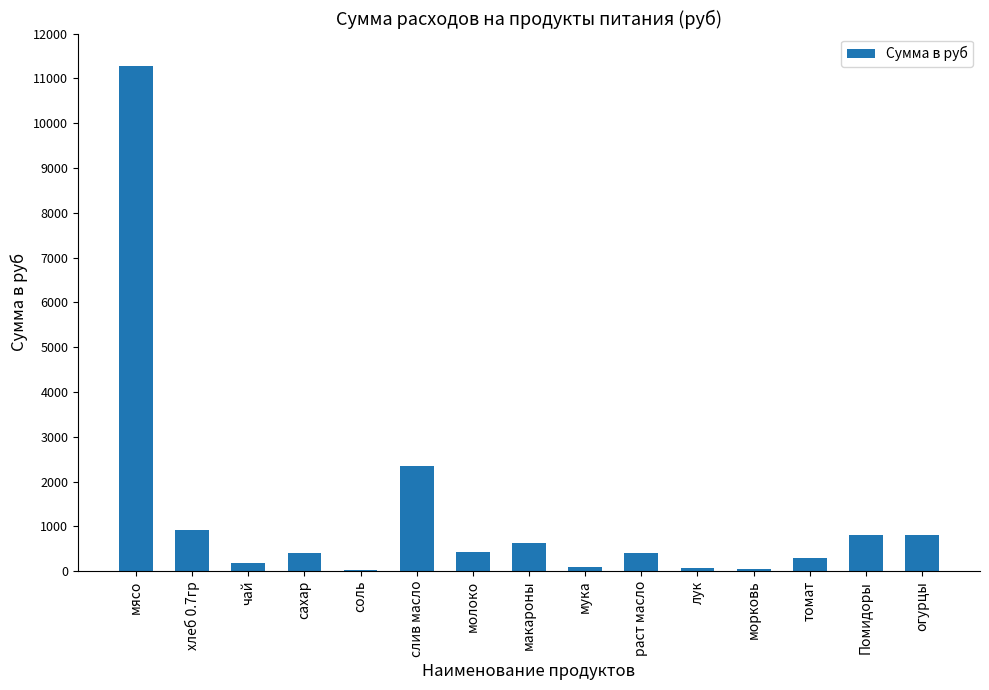

At which label is the value closest to 5655?

слив масло